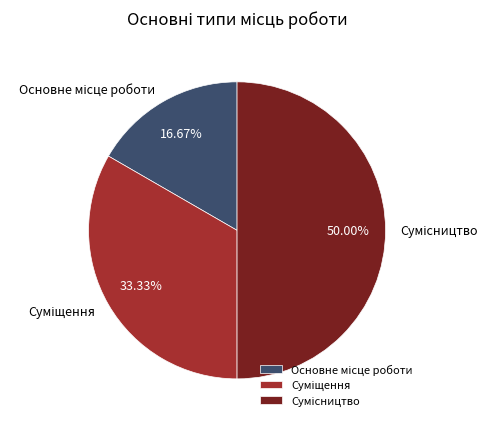

The Суміщення slice represents 33% of the pie. True or false?

True